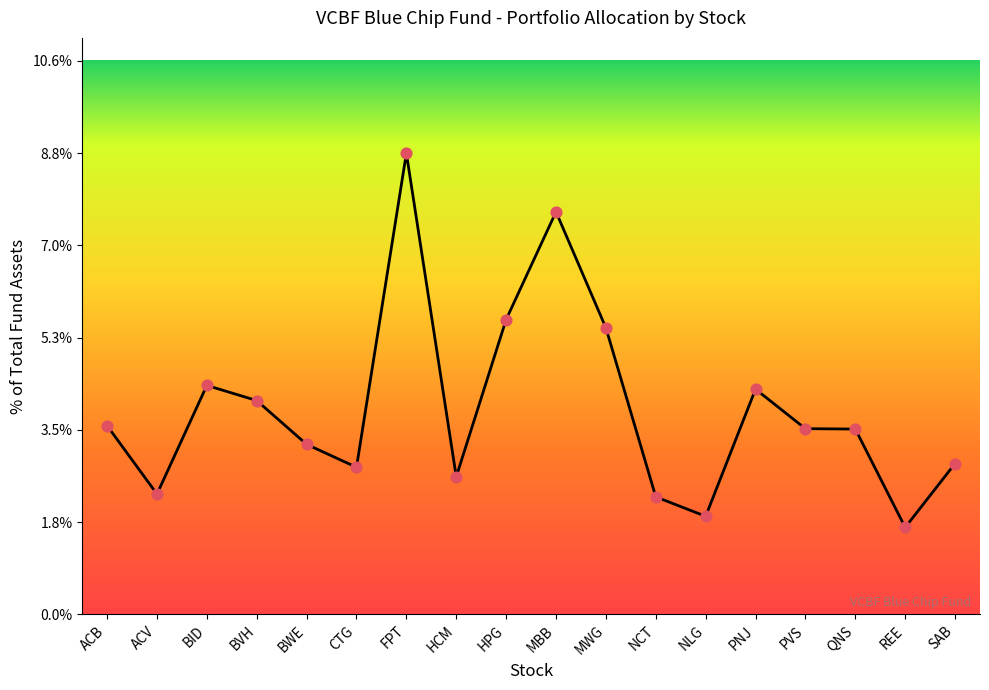

Between ACV and QNS, which is larger?

QNS